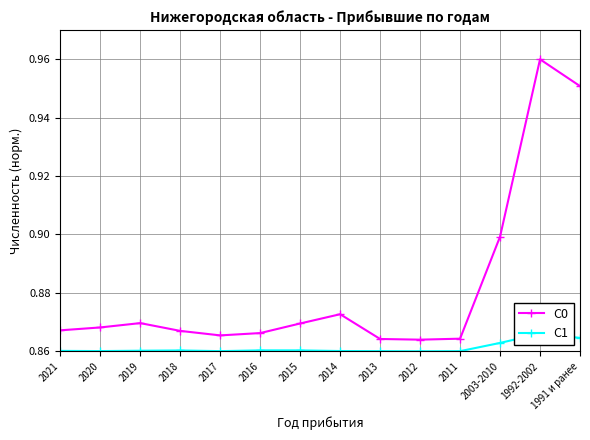

What is the label of the 14th point from the left?

1991 и ранее